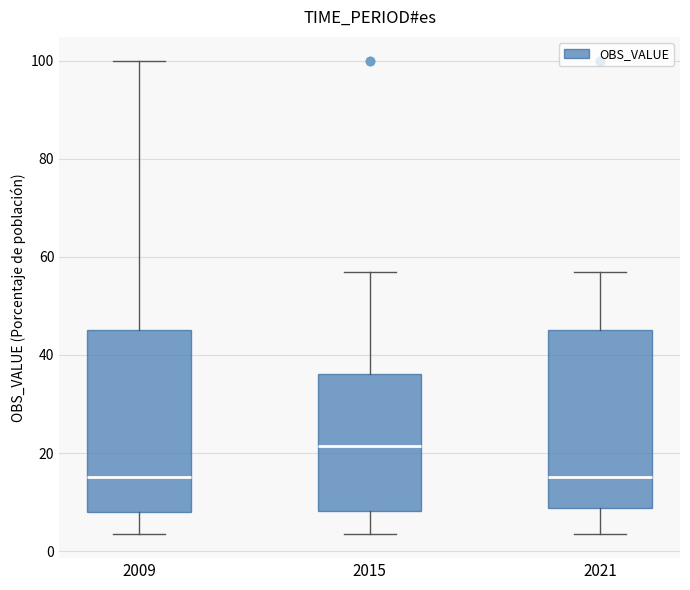

Reading left to right, read every box against the y-axis: the position of its median line, the range the box covers, and the ends of its whiskers. The values are not printed on the chart, so give them approximately, as read against the axis.

2009: median 16, box 8 to 46, whiskers 4 to 100
2015: median 22, box 8 to 36, whiskers 4 to 56
2021: median 16, box 8 to 46, whiskers 4 to 56